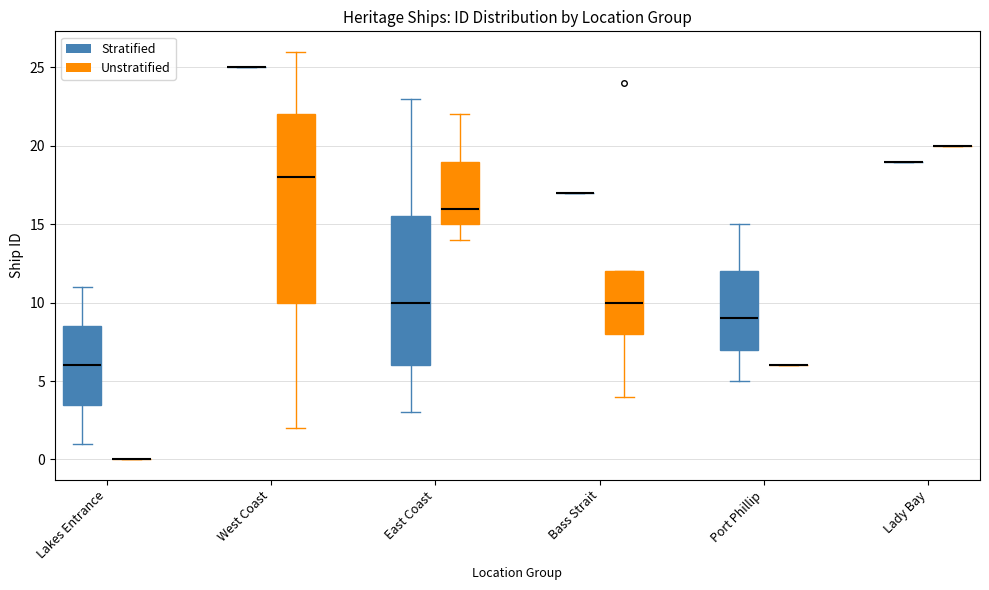

Reading left to right, read every box against the y-axis: the position of its median line, the range the box covers, and the ends of its whiskers. The values are not printed on the chart, so give them approximately, as read against the axis.

Lakes Entrance (Stratified): median 6.0, box 3.5 to 8.5, whiskers 1.0 to 11.0
Lakes Entrance (Unstratified): box collapsed to a line at 0.0, whiskers 0.0 to 0.0
West Coast (Stratified): box collapsed to a line at 25.0, whiskers 25.0 to 25.0
West Coast (Unstratified): median 18.0, box 10.0 to 22.0, whiskers 2.0 to 26.0
East Coast (Stratified): median 10.0, box 6.0 to 15.5, whiskers 3.0 to 23.0
East Coast (Unstratified): median 16.0, box 15.0 to 19.0, whiskers 14.0 to 22.0
Bass Strait (Stratified): box collapsed to a line at 17.0, whiskers 17.0 to 17.0
Bass Strait (Unstratified): median 10.0, box 8.0 to 12.0, whiskers 4.0 to 12.0
Port Phillip (Stratified): median 9.0, box 7.0 to 12.0, whiskers 5.0 to 15.0
Port Phillip (Unstratified): box collapsed to a line at 6.0, whiskers 6.0 to 6.0
Lady Bay (Stratified): box collapsed to a line at 19.0, whiskers 19.0 to 19.0
Lady Bay (Unstratified): box collapsed to a line at 20.0, whiskers 20.0 to 20.0